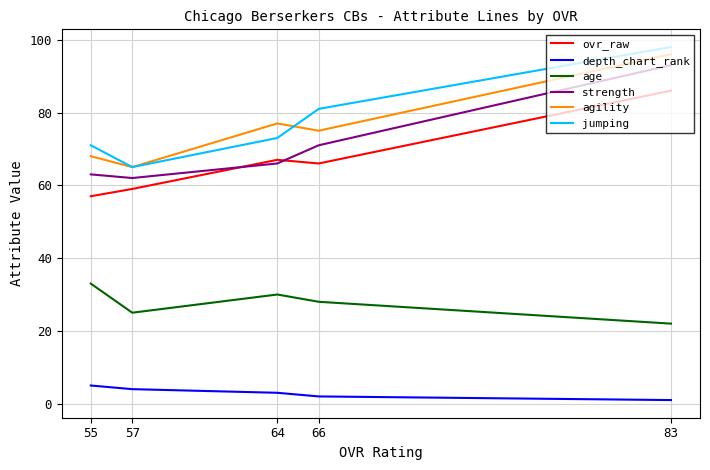

Which series changed the most between 83 and 57?

jumping